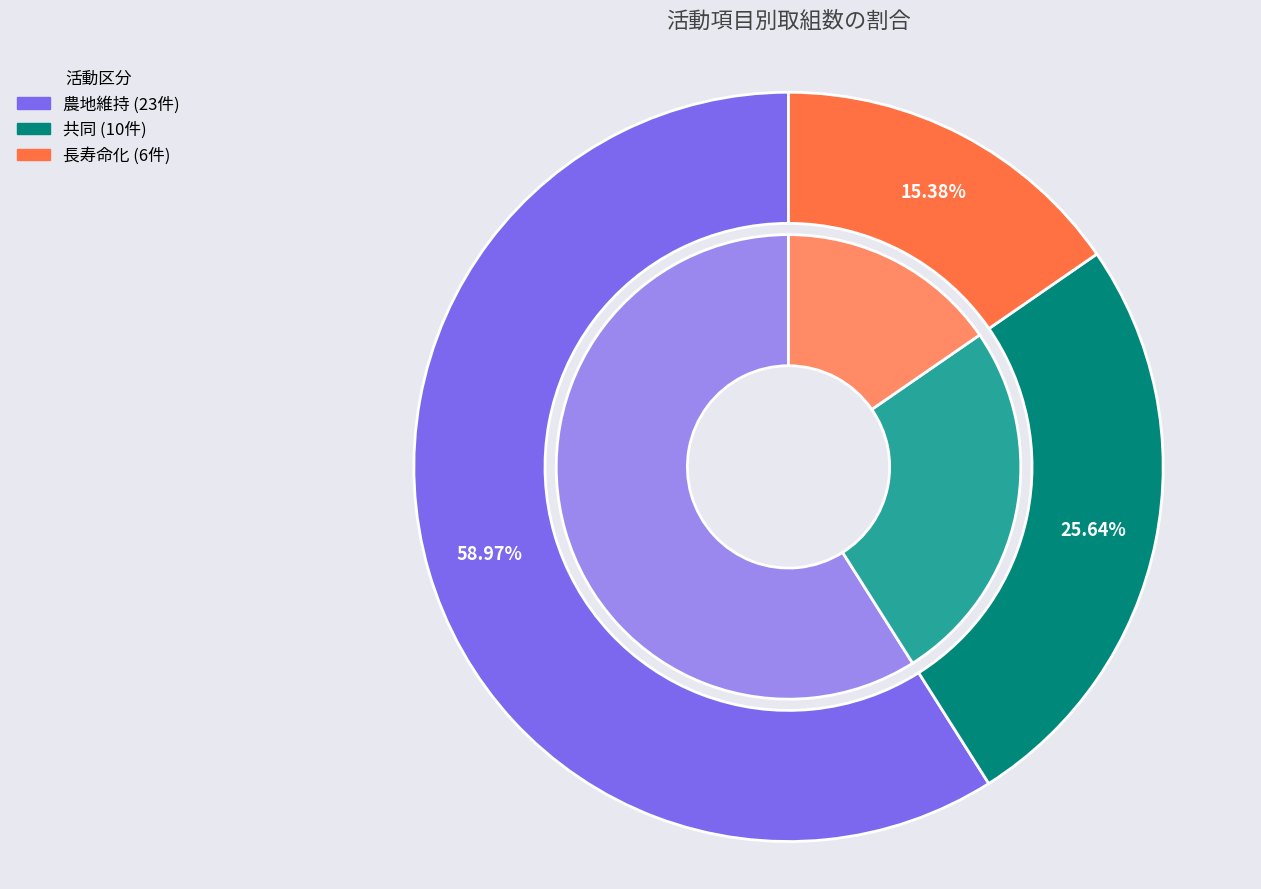

What percentage do 共同 and 農地維持 together represent?

84.6%